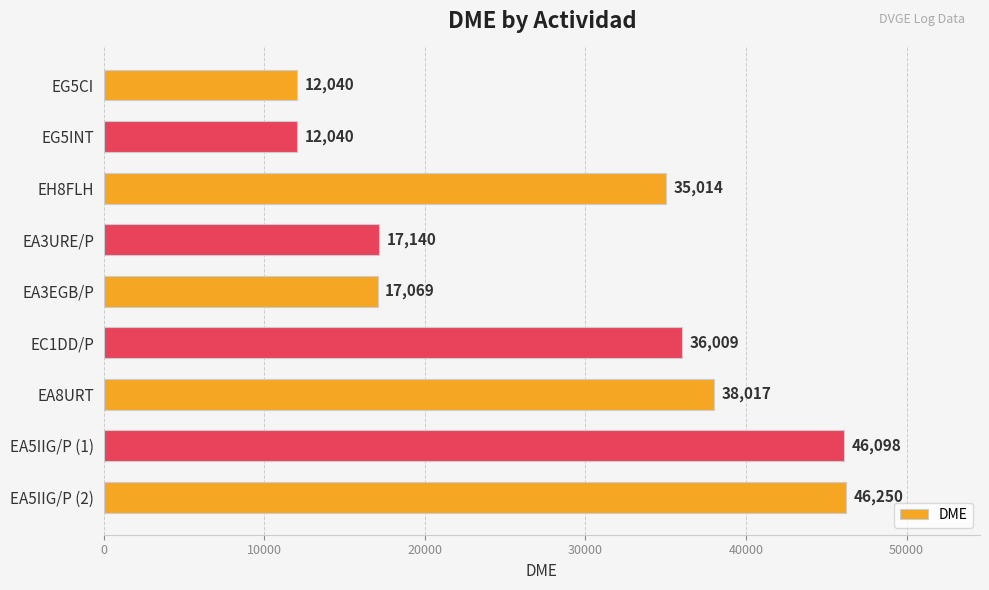

The chart shows a value of 17140 at EA3URE/P. True or false?

True